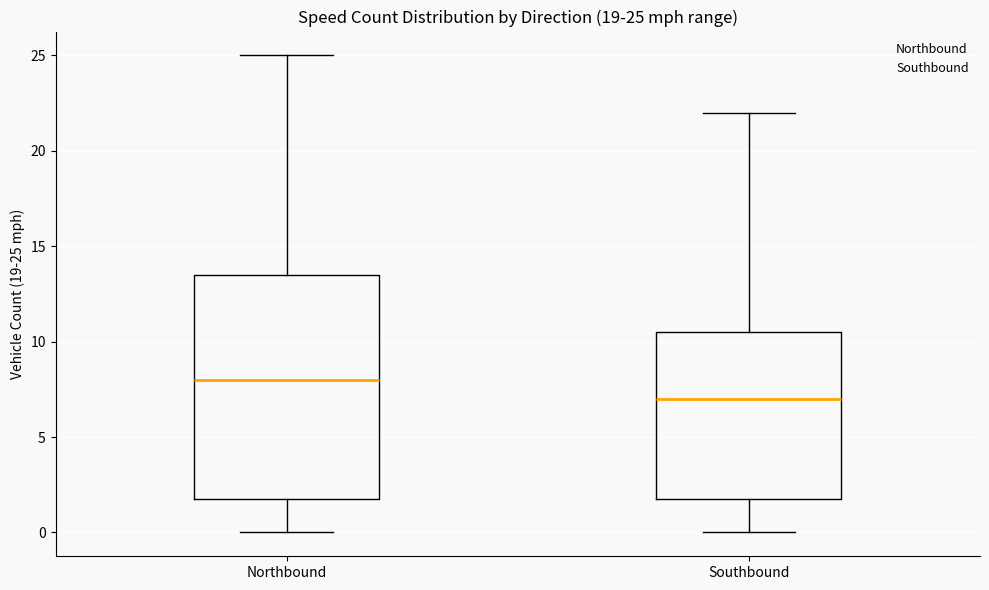

Which box has the lowest median line?

Southbound